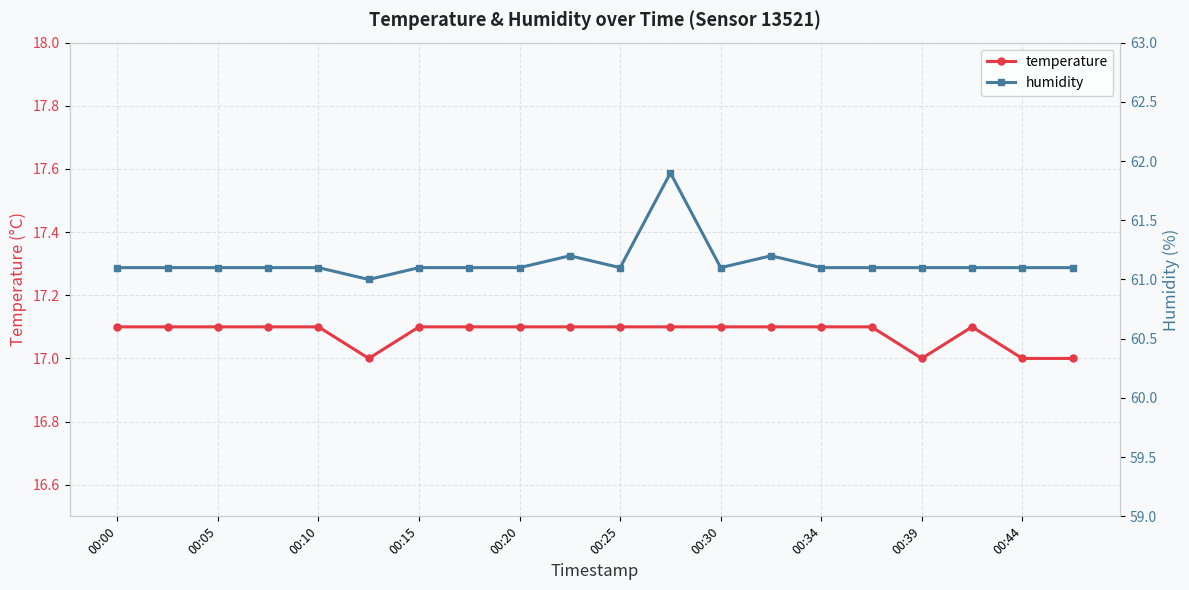

The temperature series shows 17.1 at 00:05. True or false?

True